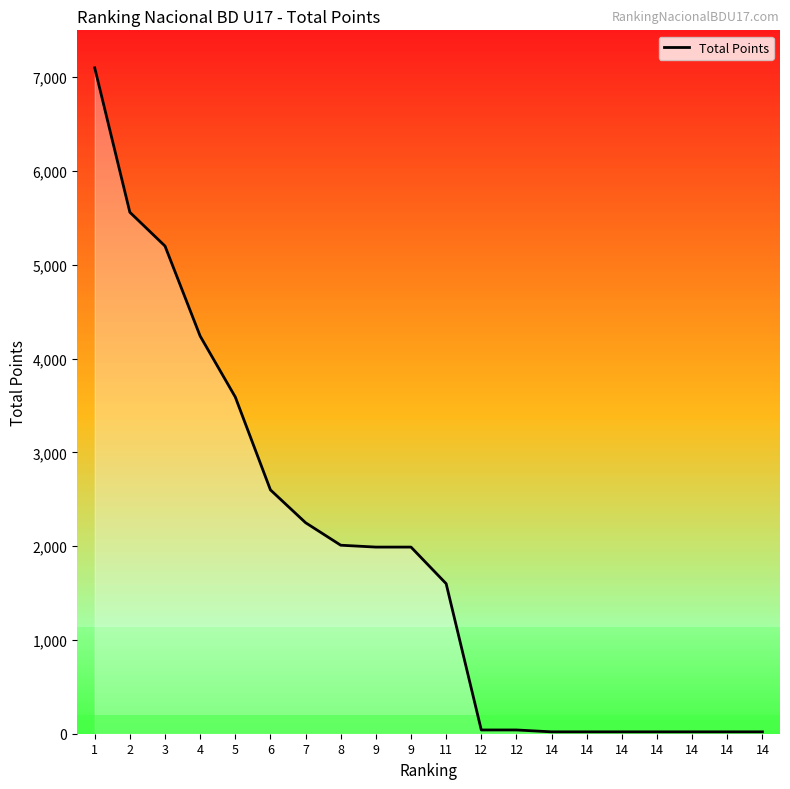

True or false: the data shows 27 at 14.

False